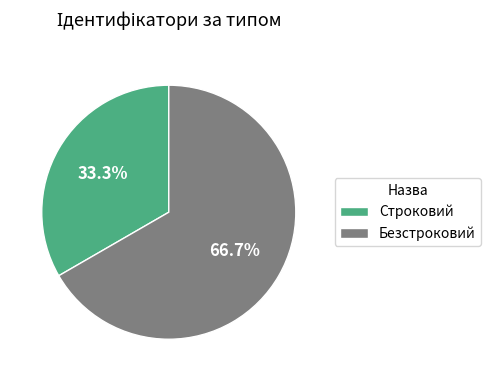

Between Безстроковий and Строковий, which is larger?

Безстроковий